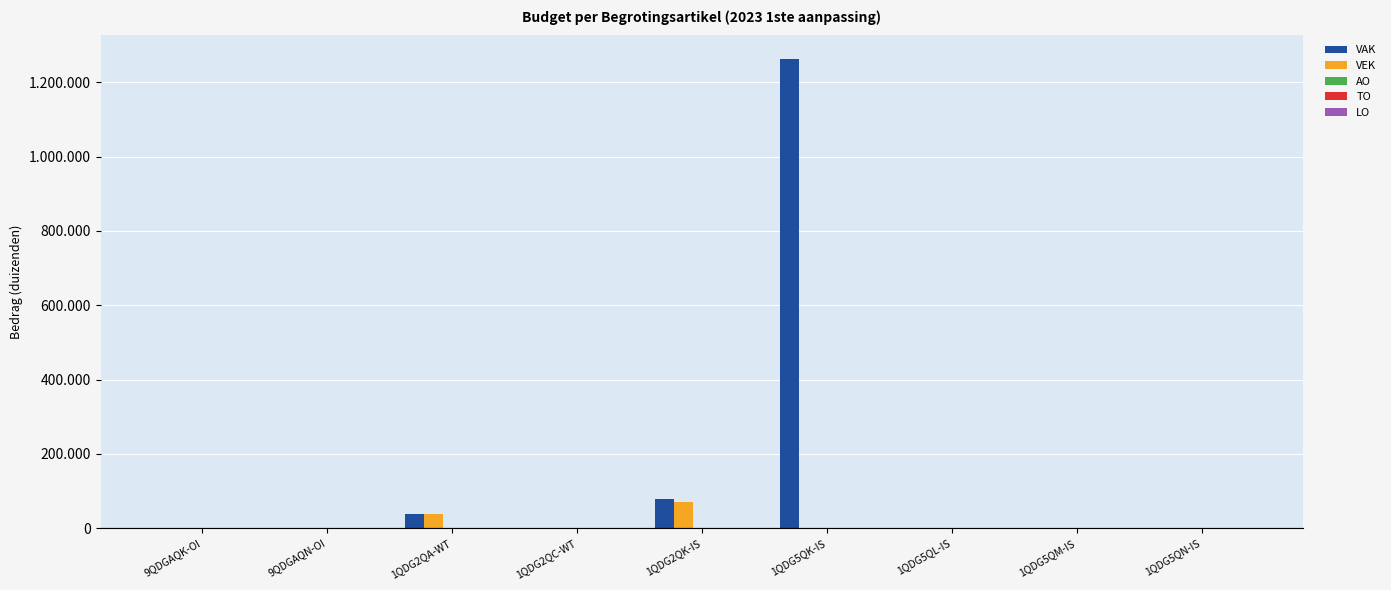

Which series has the widest spread of values?

VAK